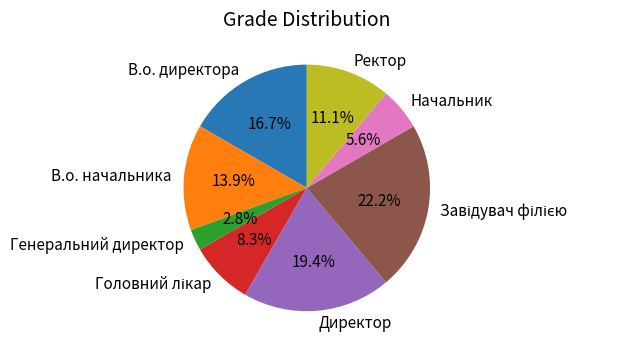

What is the total percentage of Ректор and Генеральний директор?

13.9%